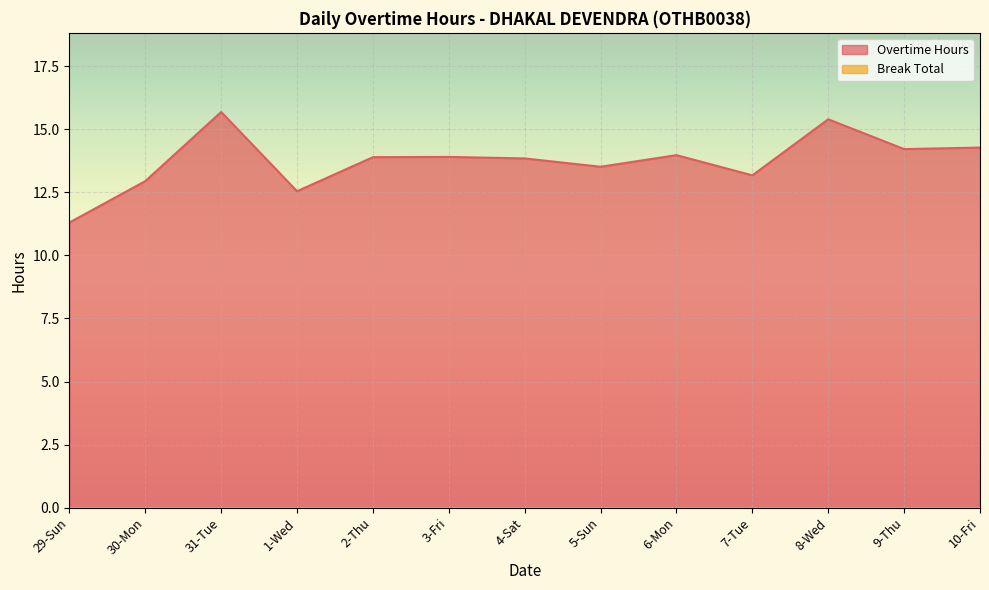

What is the difference between the values at 4-Sat and 2-Thu?

0.1